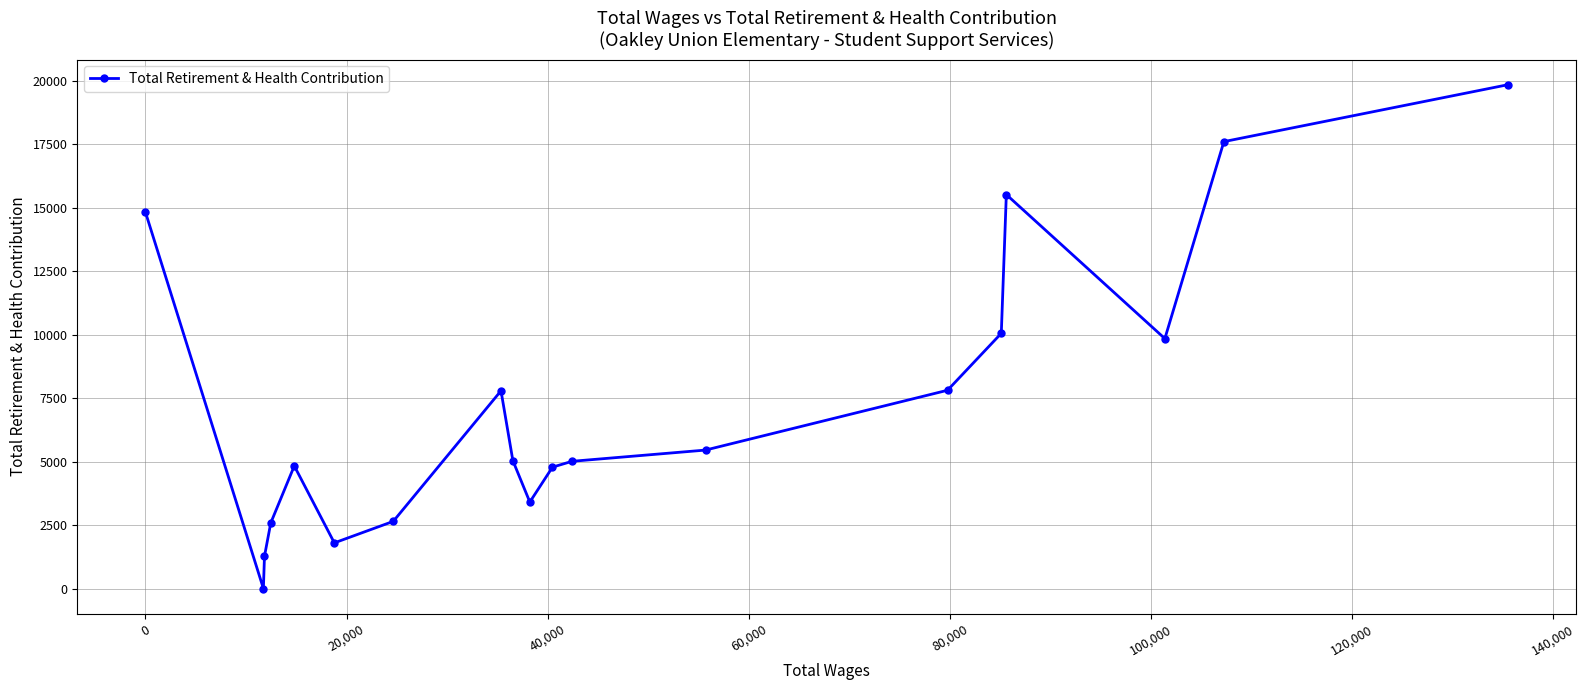

Does the chart have visible grid lines?

Yes